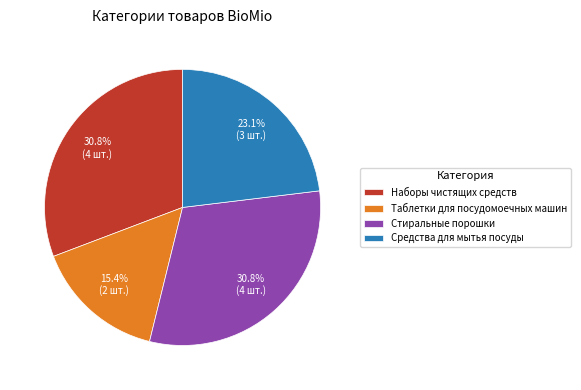

Between Таблетки для посудомоечных машин and Наборы чистящих средств, which is larger?

Наборы чистящих средств